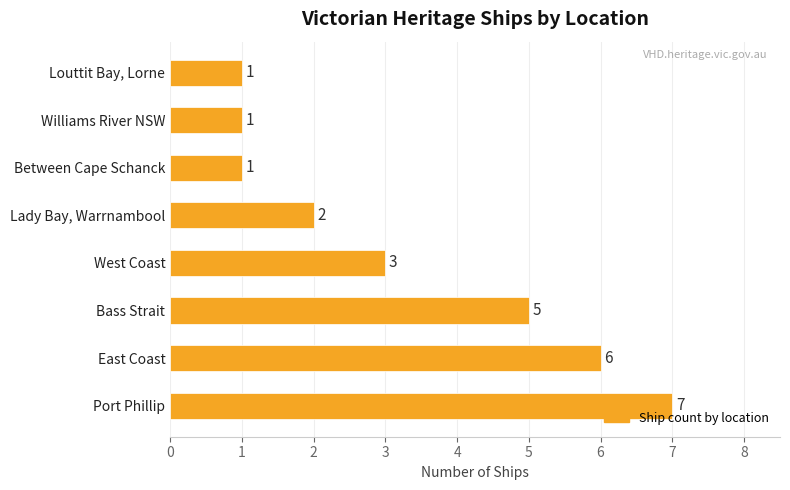

Reading bottom to top, what are all the values shown in this chart?

7	6	5	3	2	1	1	1